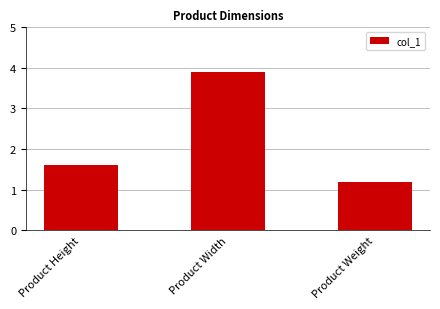

Which has a higher value, Product Height or Product Width?

Product Width